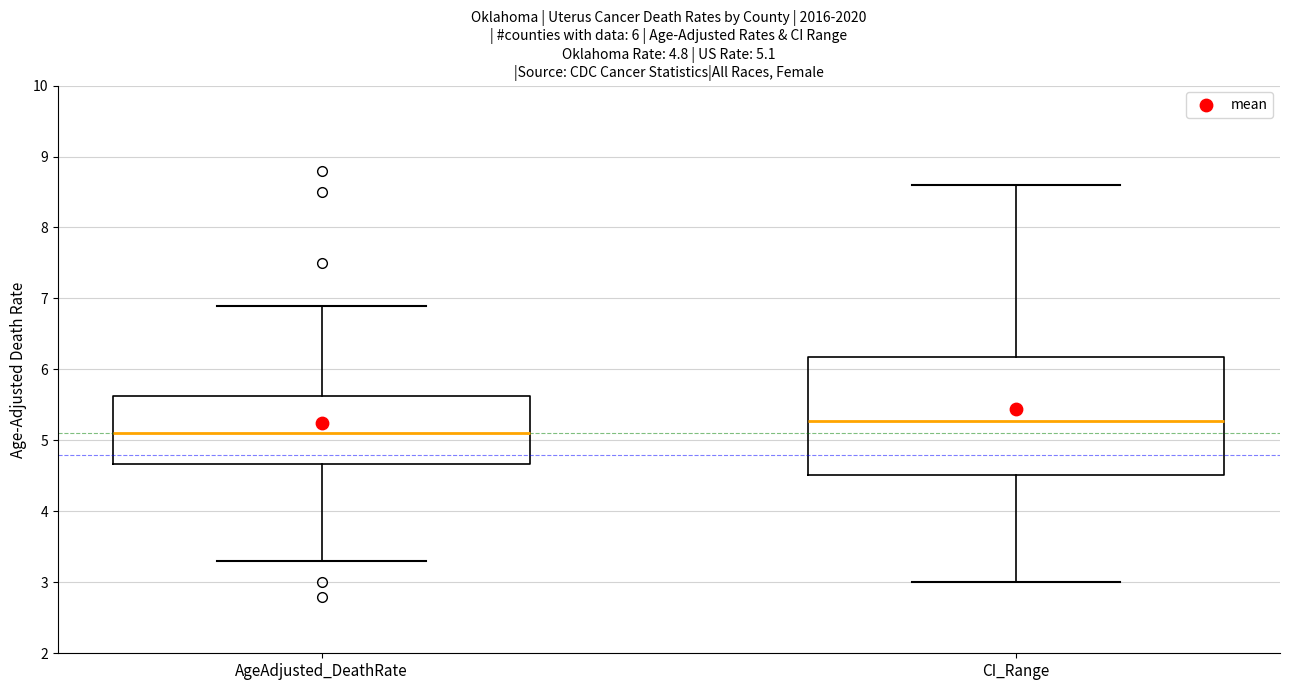

Which box has the lowest median line?

AgeAdjusted_DeathRate